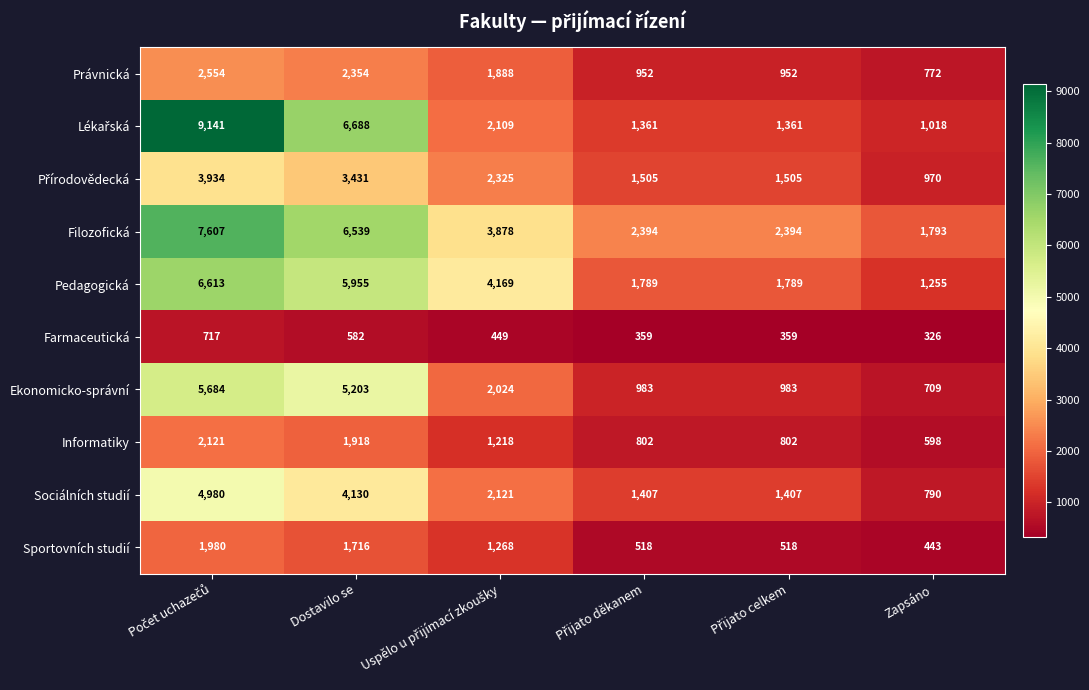

How many Právnická values are between 952 and 2354?

4